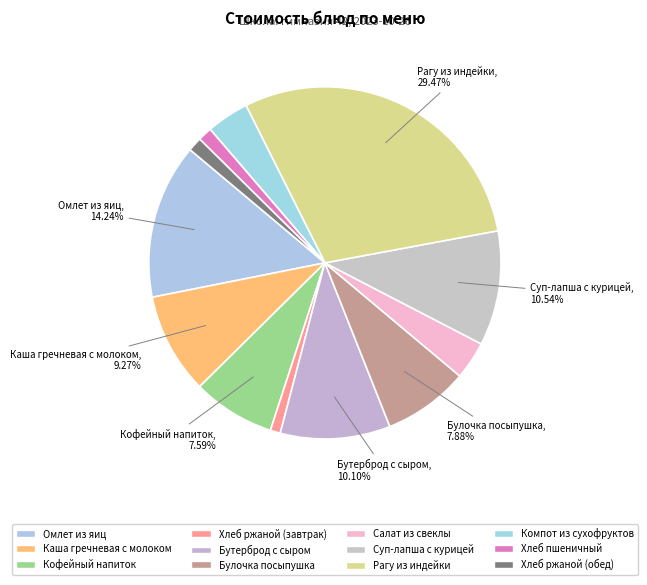

Count the number of slices in the pie.

12